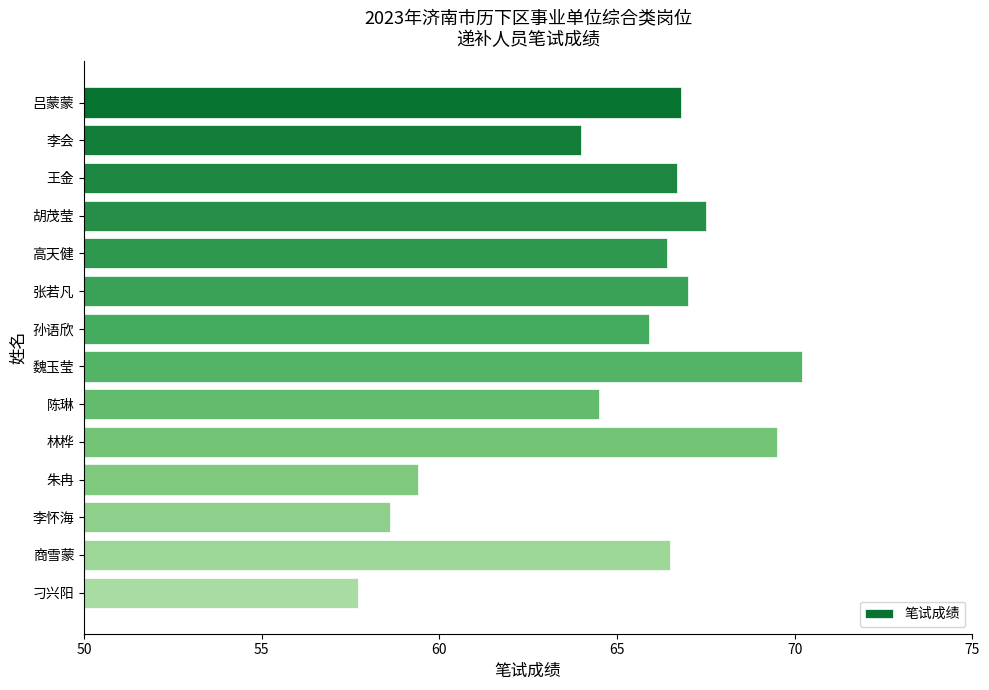

What is the sum of all values?

910.7